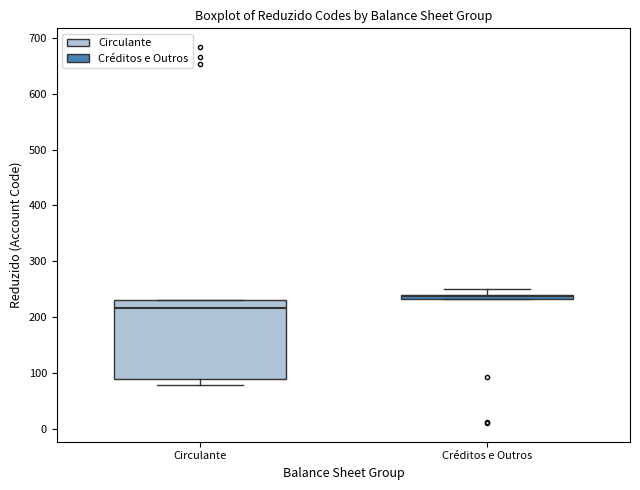

Which box is the tallest, from its lower edge to its upper edge?

Circulante